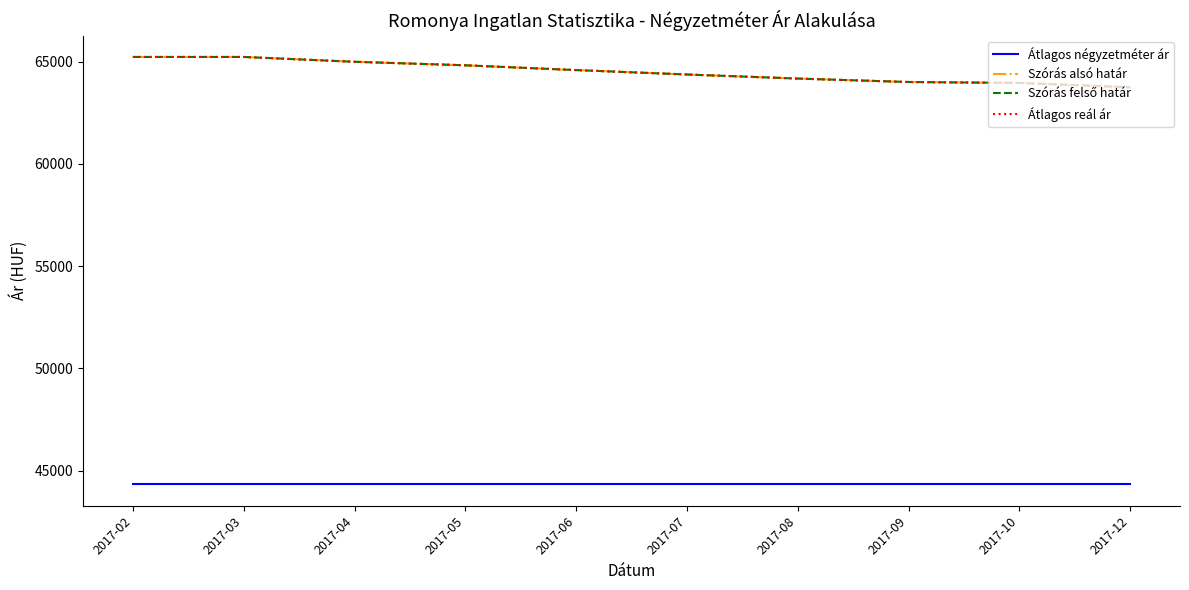

True or false: Átlagos reál ár and Szórás alsó határ cross at least once.

False